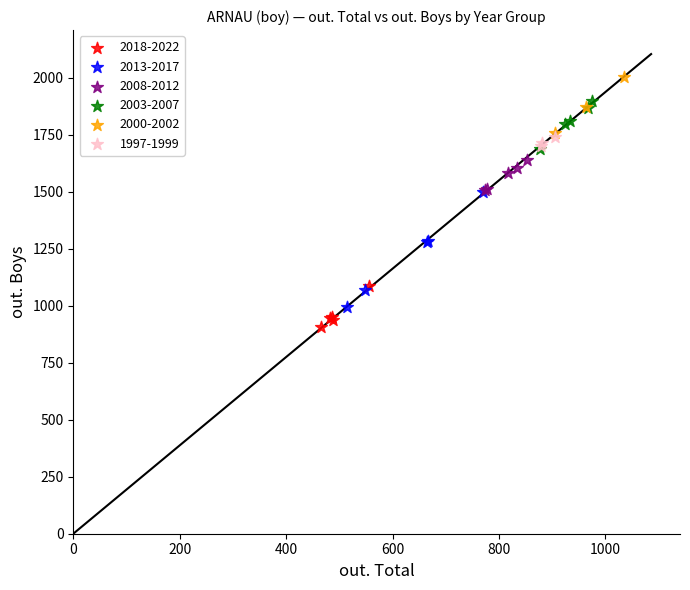

Which series has the widest spread of Y values?

2013-2017